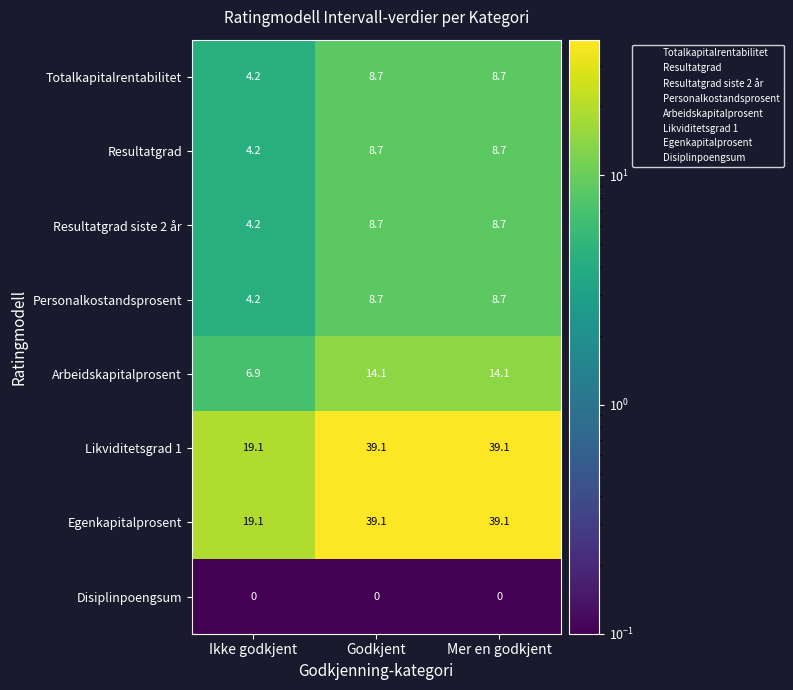

How many series are shown in this chart?

8